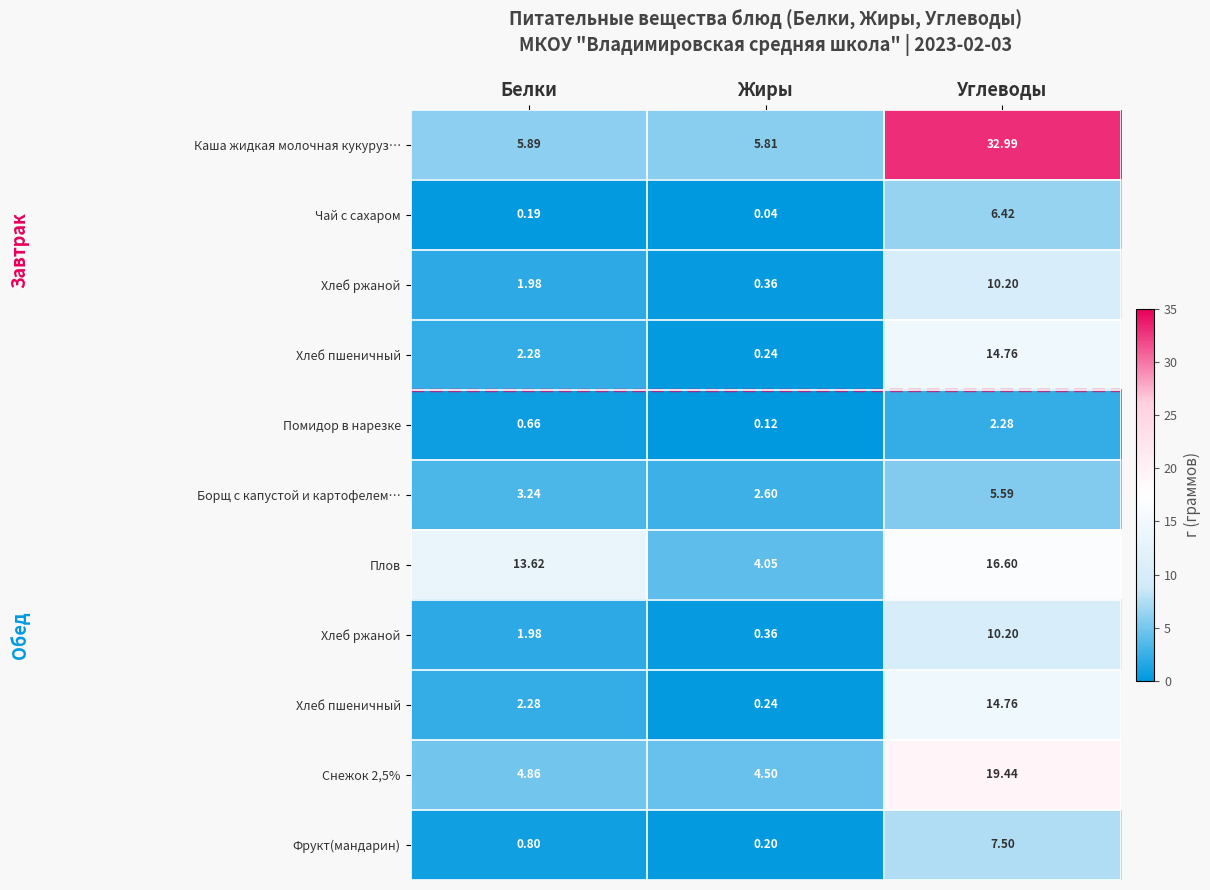

Which category has the highest value across all series?

Углеводы